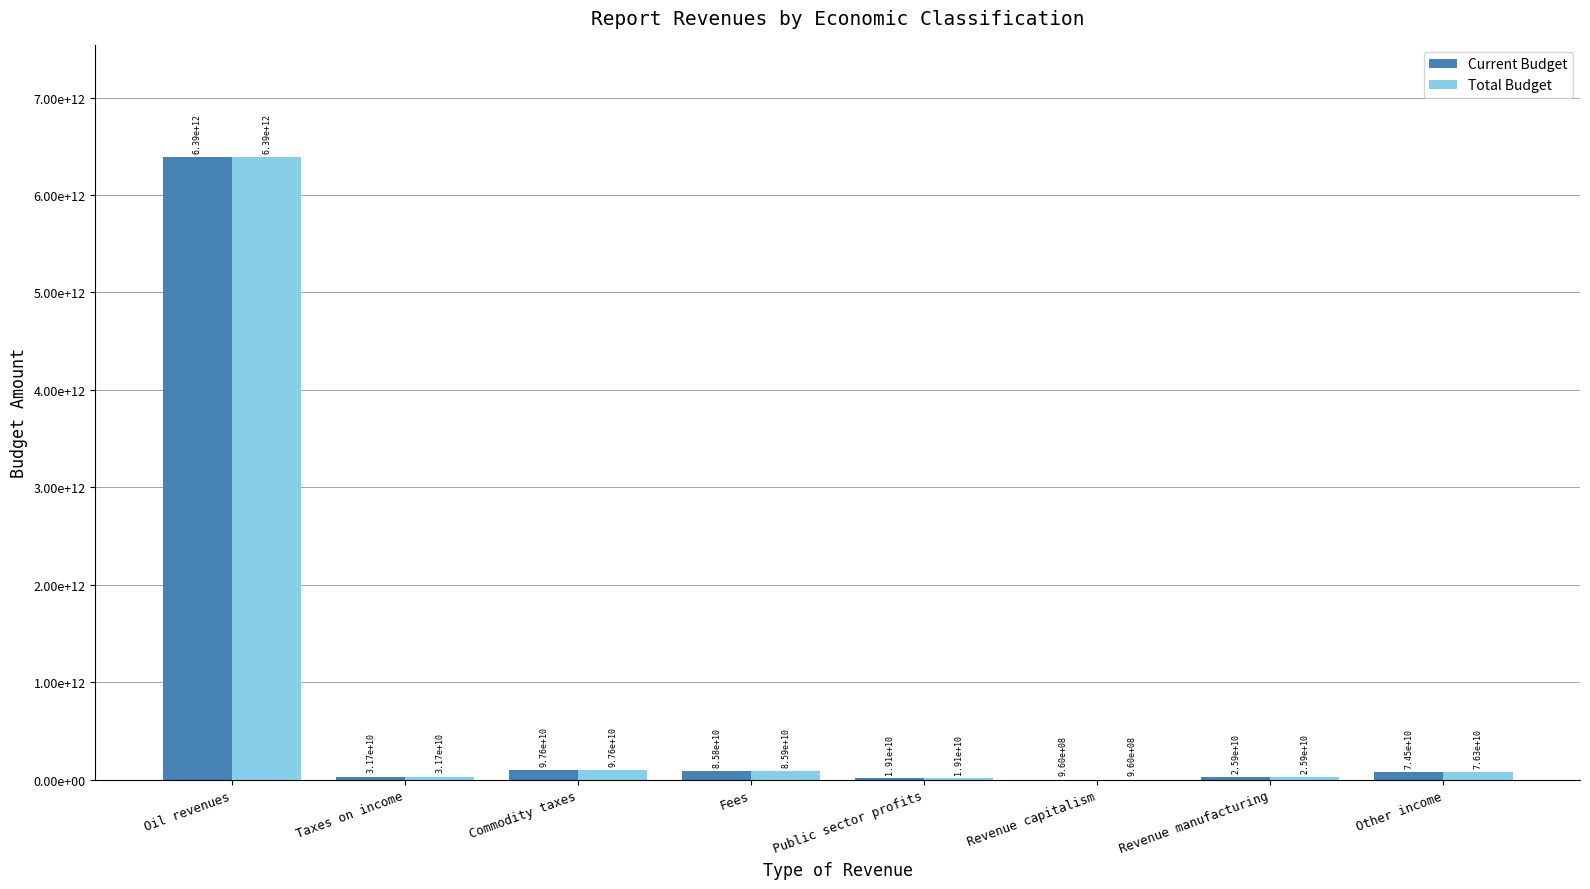

List the series in order of their overall mean, highest first.

Total Budget, Current Budget